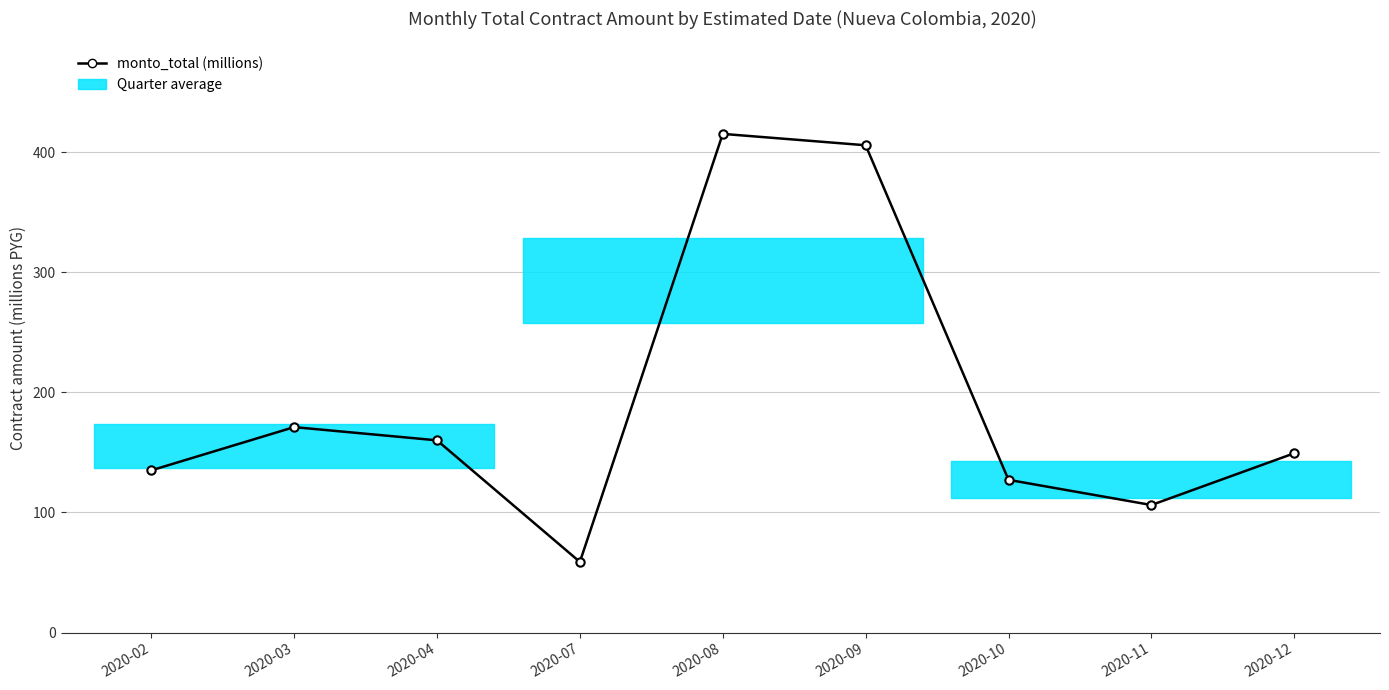

What is the sum of all values?

1728.1